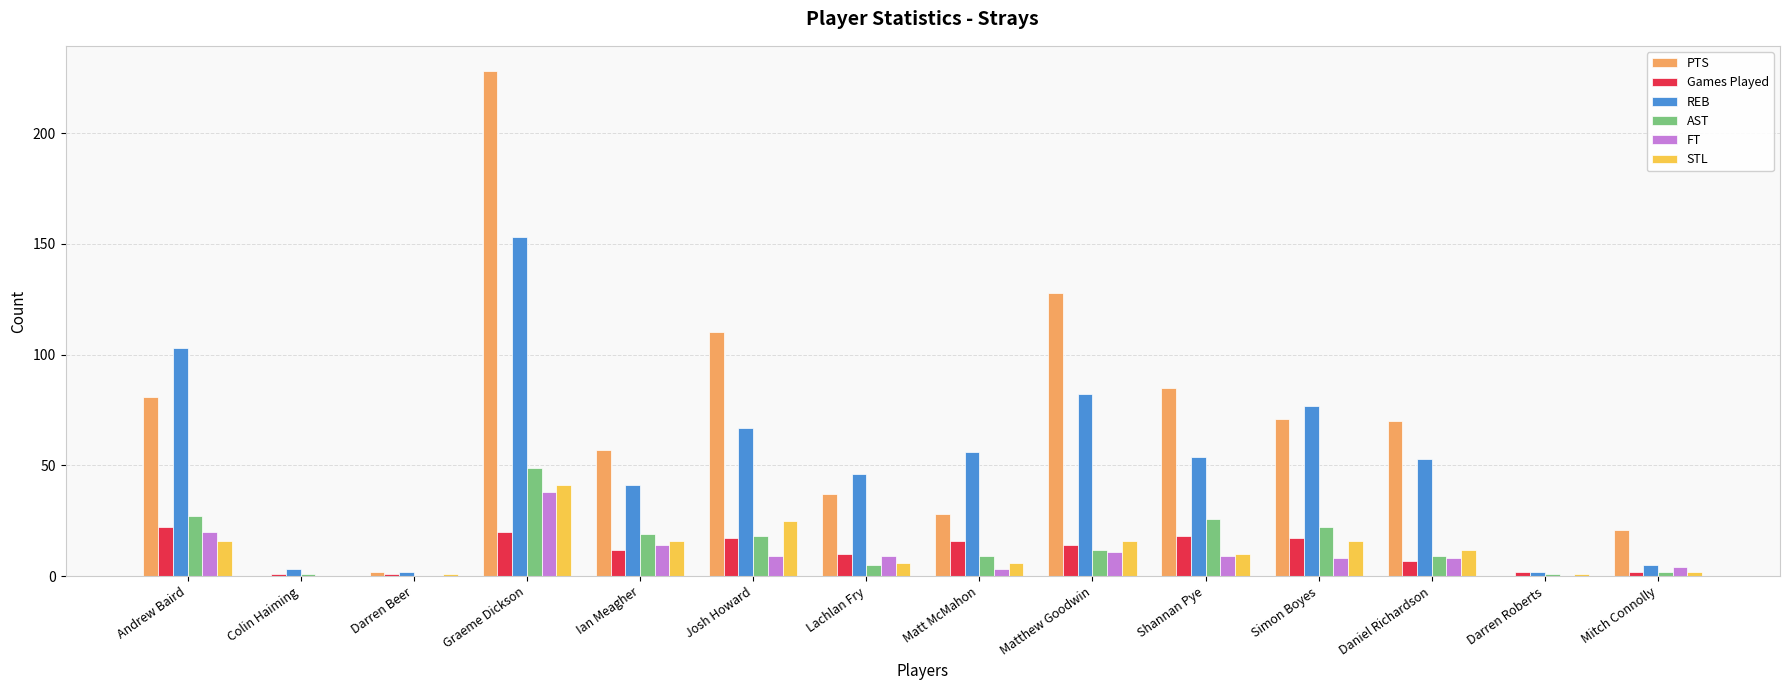

Is the value of Games Played at Darren Beer greater than the value of AST at Andrew Baird?

No